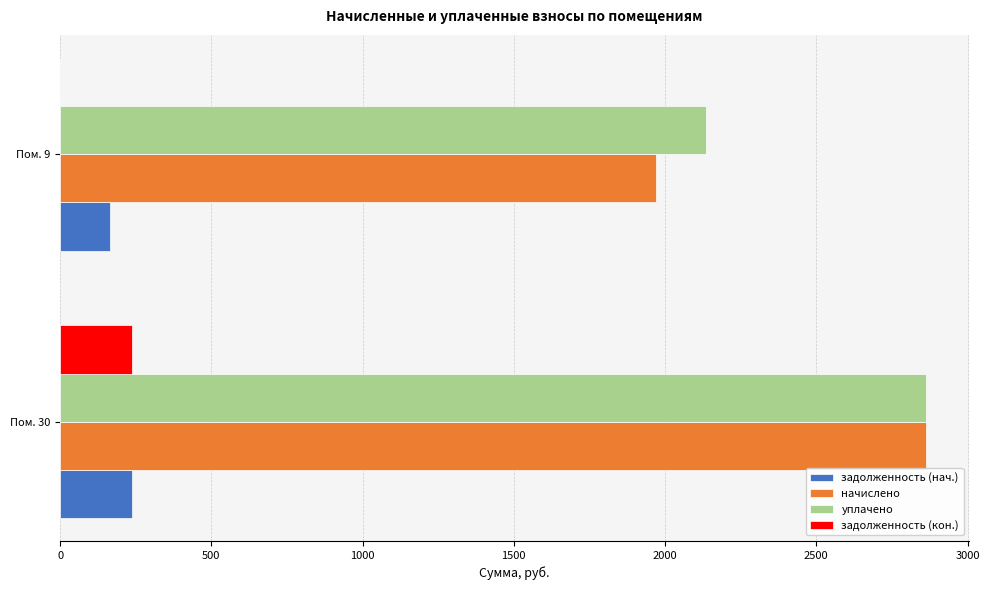

What is the sum of all задолженность (нач.) values?

402.8